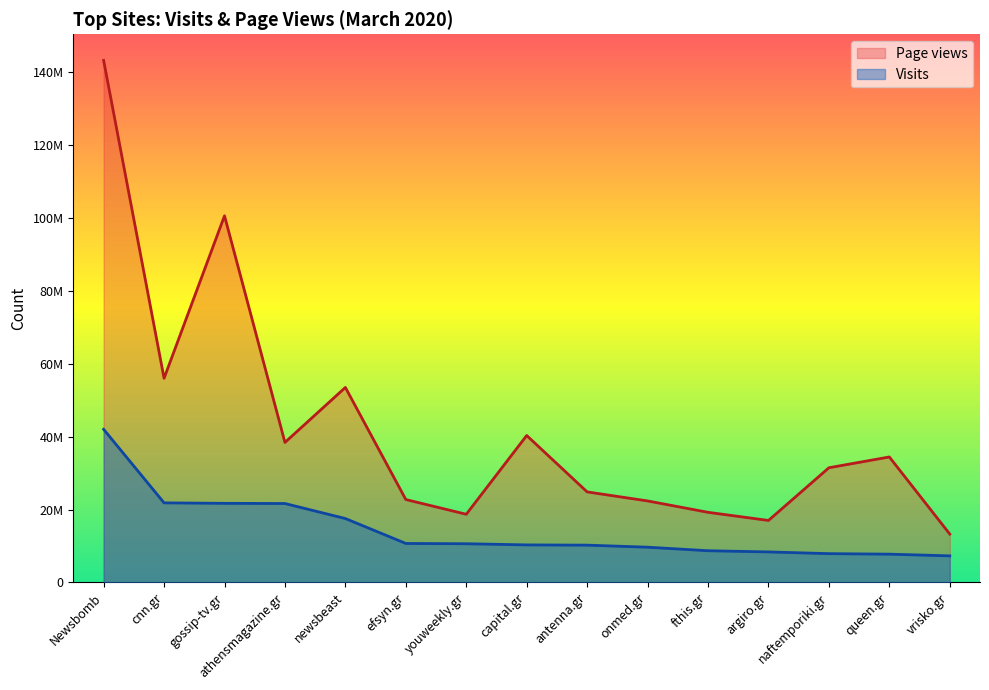

True or false: Visits has more than 1 interior local peaks.

False